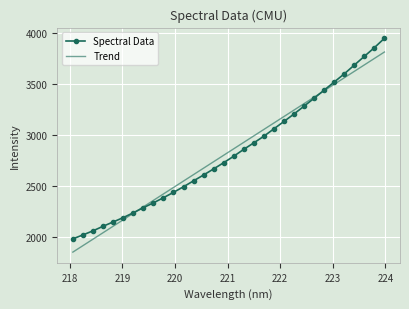

What is the sum of all Spectral Data values?

90757.6